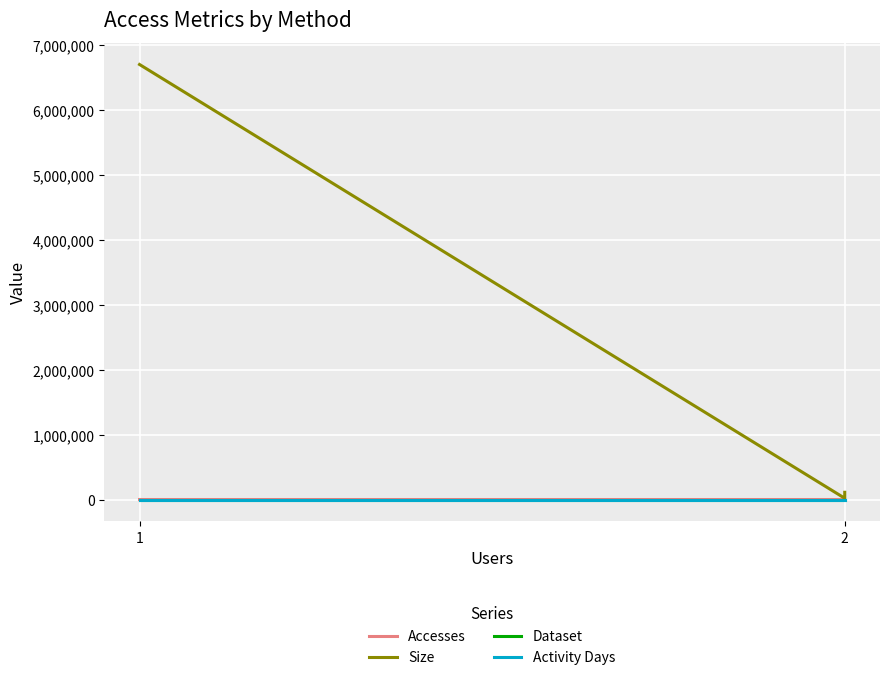

Which series changed the most between 2 and 1?

Size